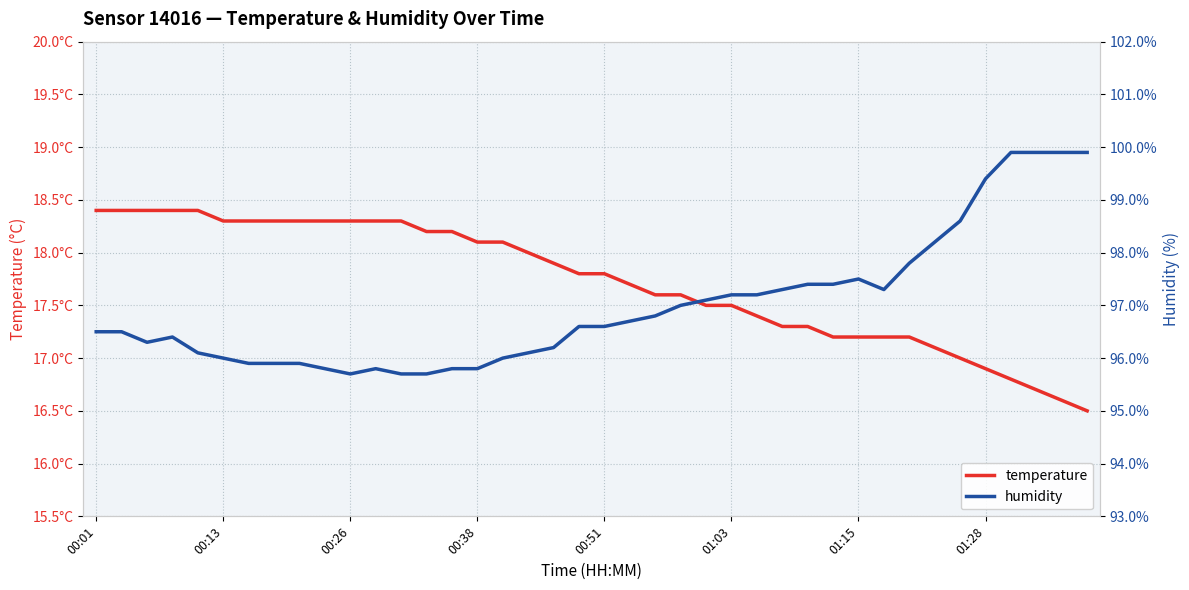

How many lines are shown in the chart?

2